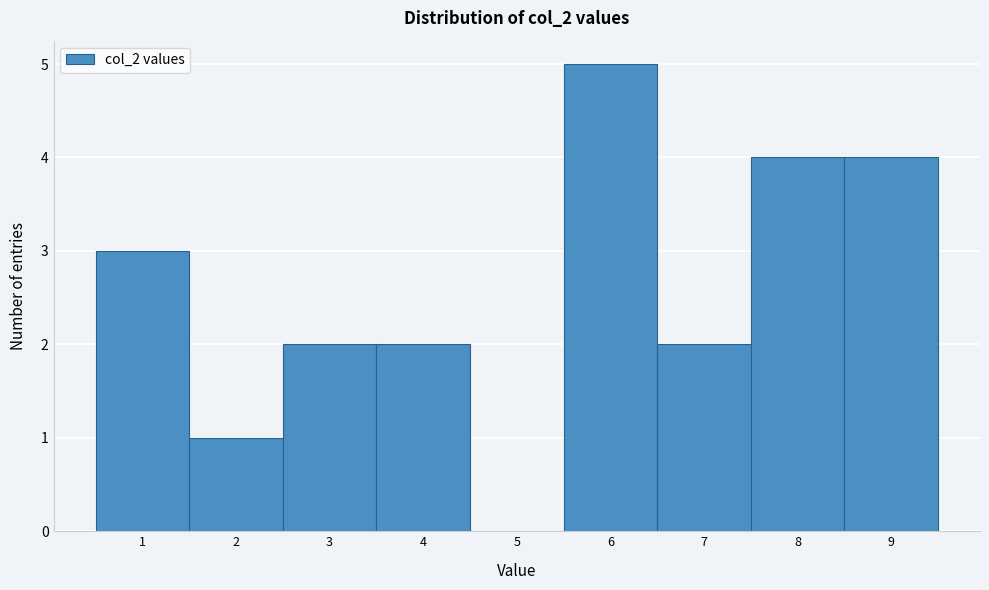

Which range on the x-axis has the tallest bar?

5.5 to 6.5